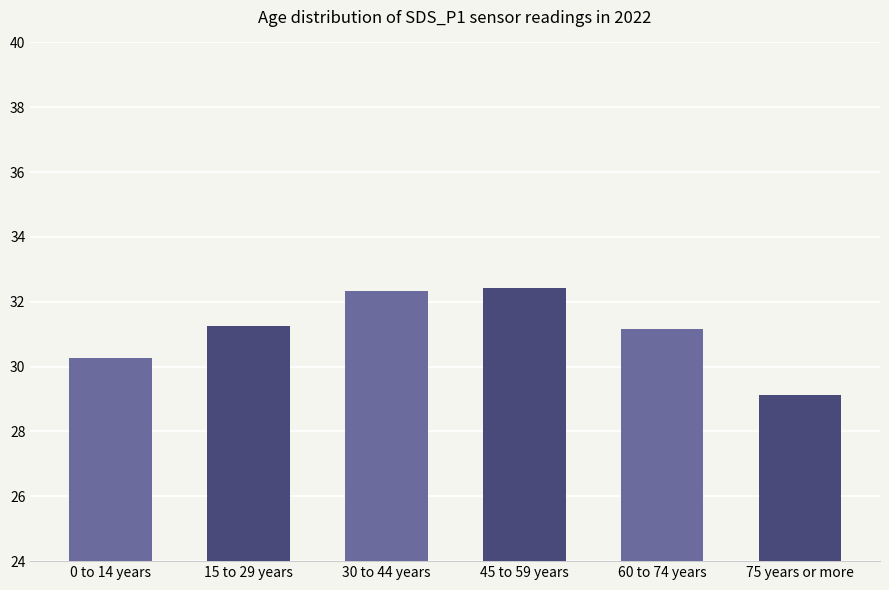

What is the maximum value shown in the chart?

32.4